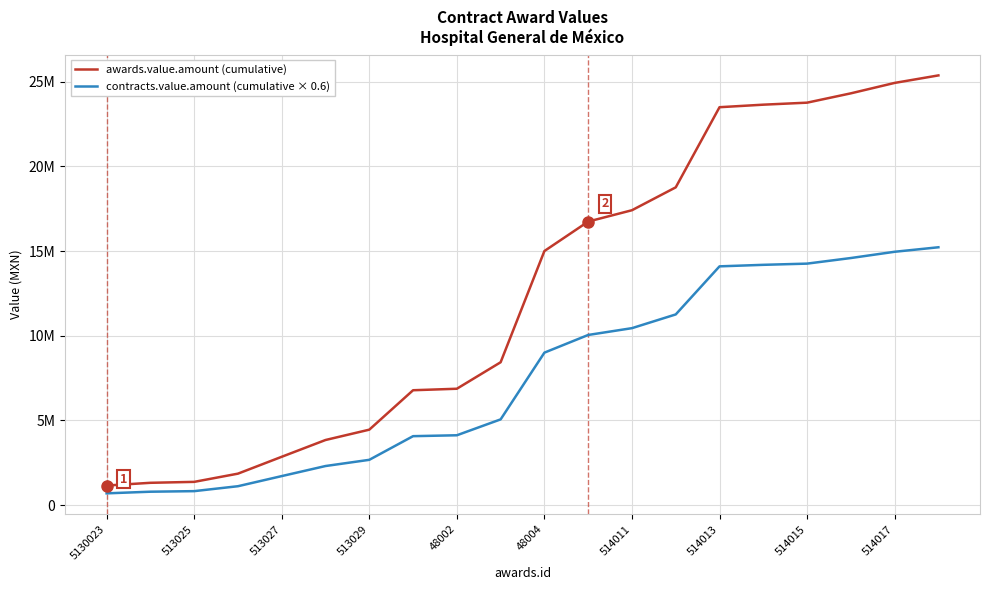

What are all the series names shown in the legend?

awards.value.amount (cumulative), contracts.value.amount (cumulative × 0.6)